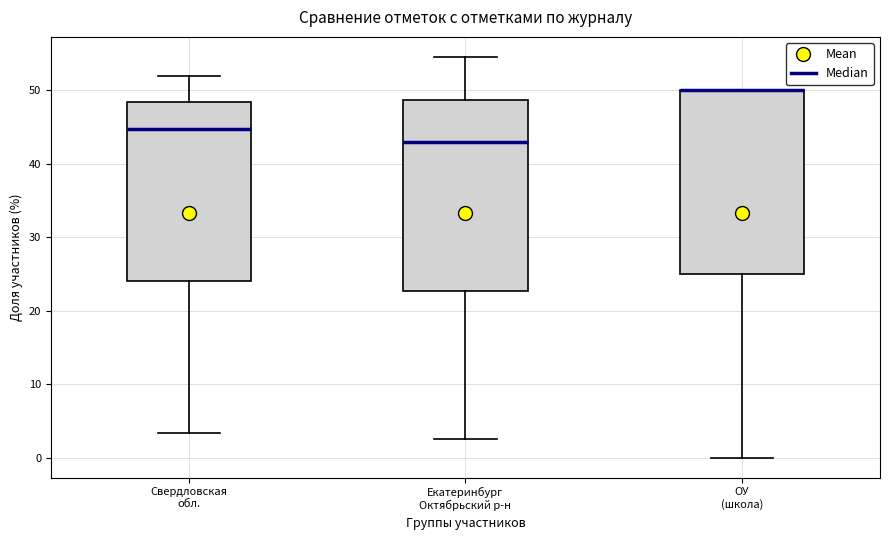

Reading left to right, transcribe this box plot: for each box, give where its median line is, the range the box spans, and where its two whiskers end, as read against the y-axis. The values are not printed on the chart, so give them approximately, as read against the axis.

Свердловская обл.: median 45, box 24 to 48, whiskers 3 to 52
Екатеринбург Октябрьский р-н: median 43, box 23 to 49, whiskers 3 to 55
ОУ (школа): median 50 (drawn on the box's upper edge), box 25 to 50, whiskers 0 to 50